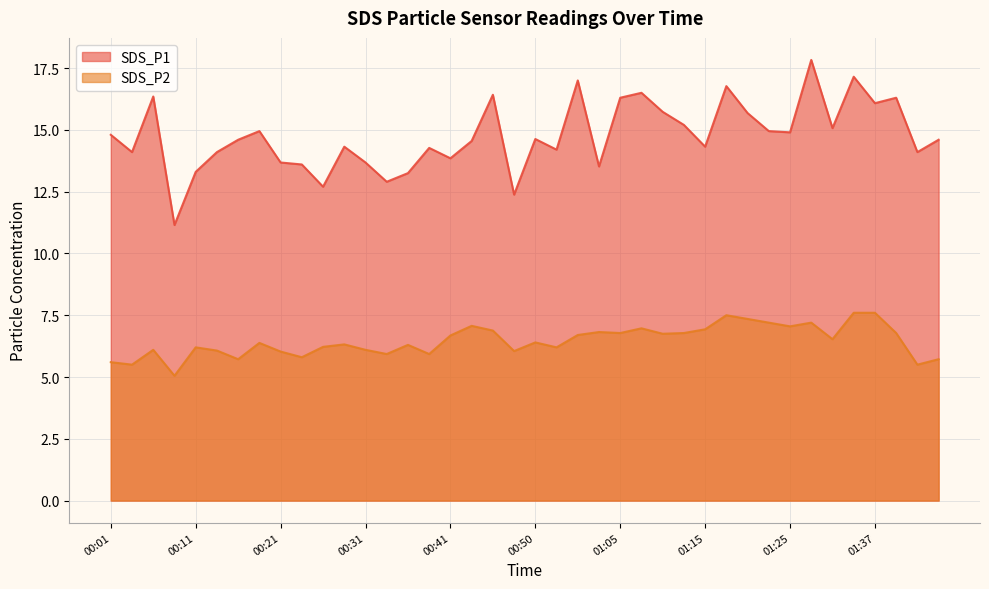

Read the SDS_P1 value at 01:30.

15.1